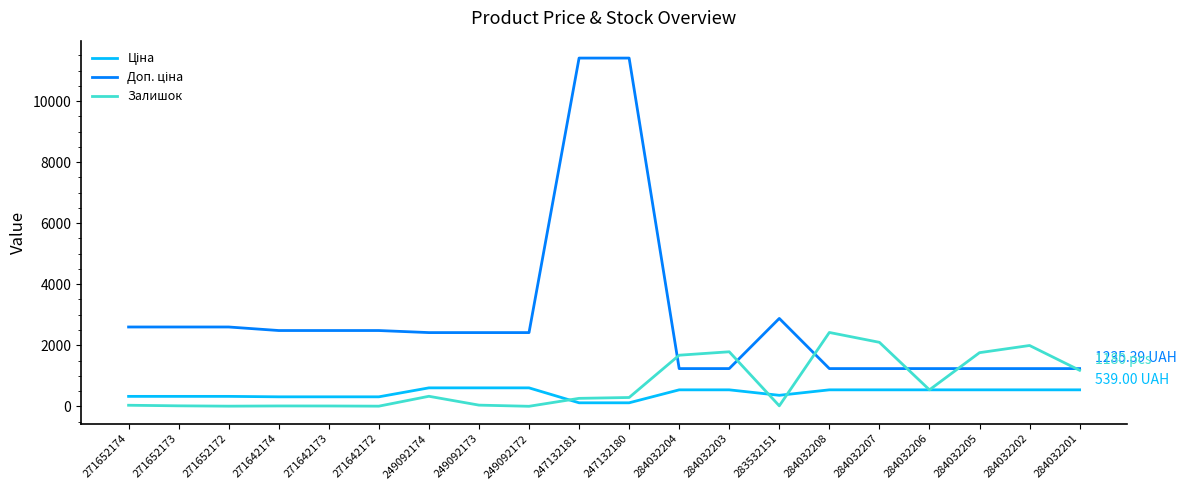

What is the spread (max minus min) of values at 284032201?

696.4